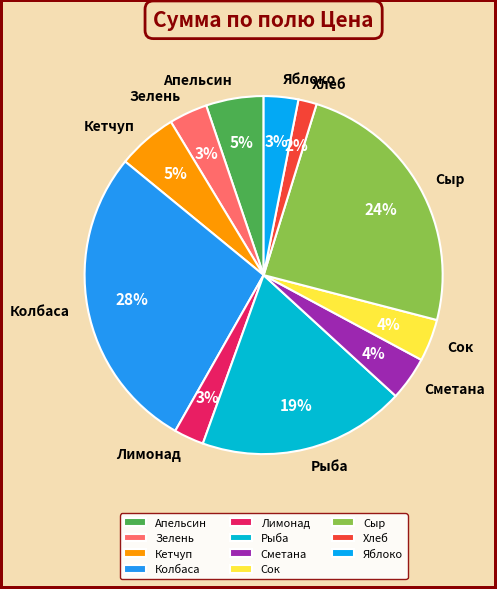

To the nearest percent, what is the difference between the largest and smallest slice percentages?

26%